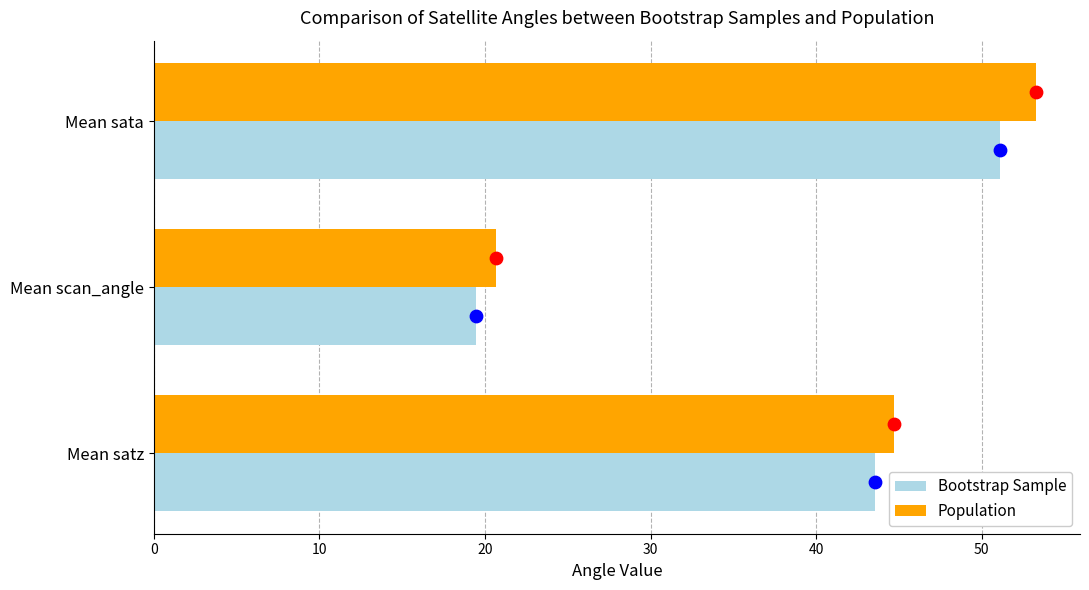

Which series contains the highest Y value?

Population